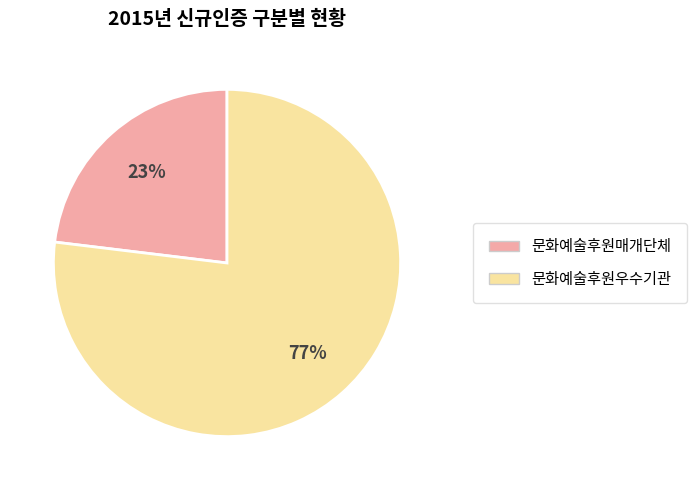

Which slice is the smallest?

문화예술후원매개단체